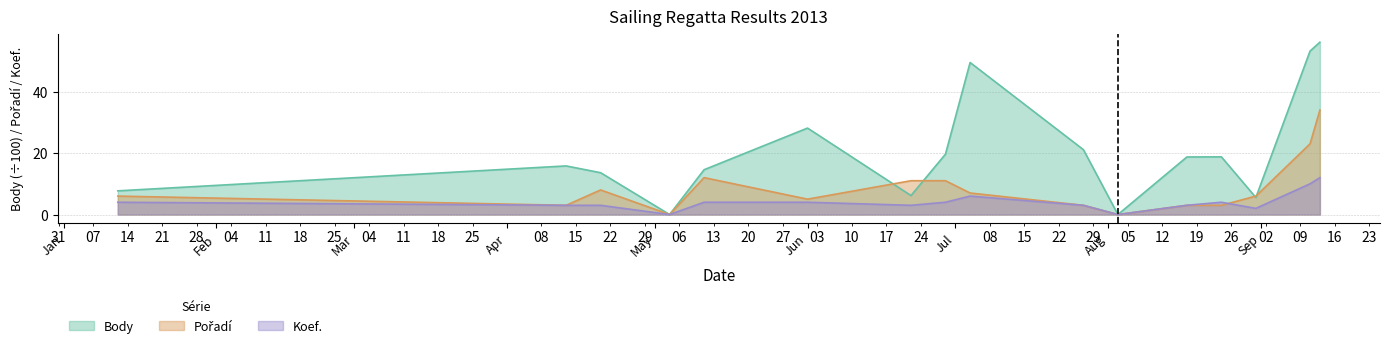

Between 2013-05-04 and 2013-05-11, which is larger?

2013-05-11